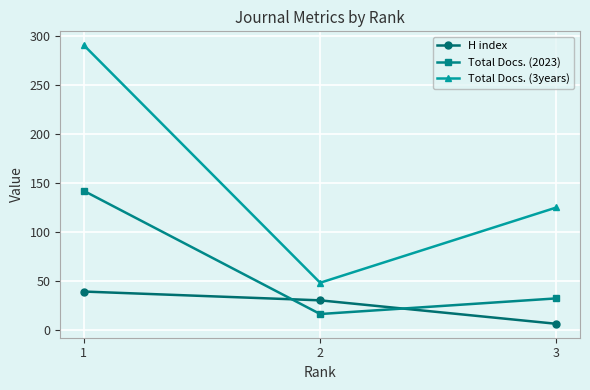

What is the sum of the Total Docs. (3years) values at 2 and 1?

339